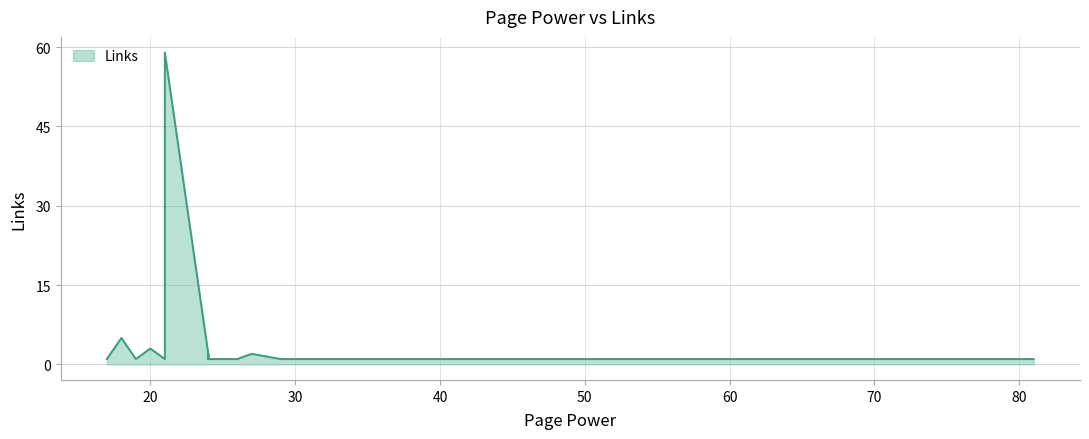

What is the average value?

4